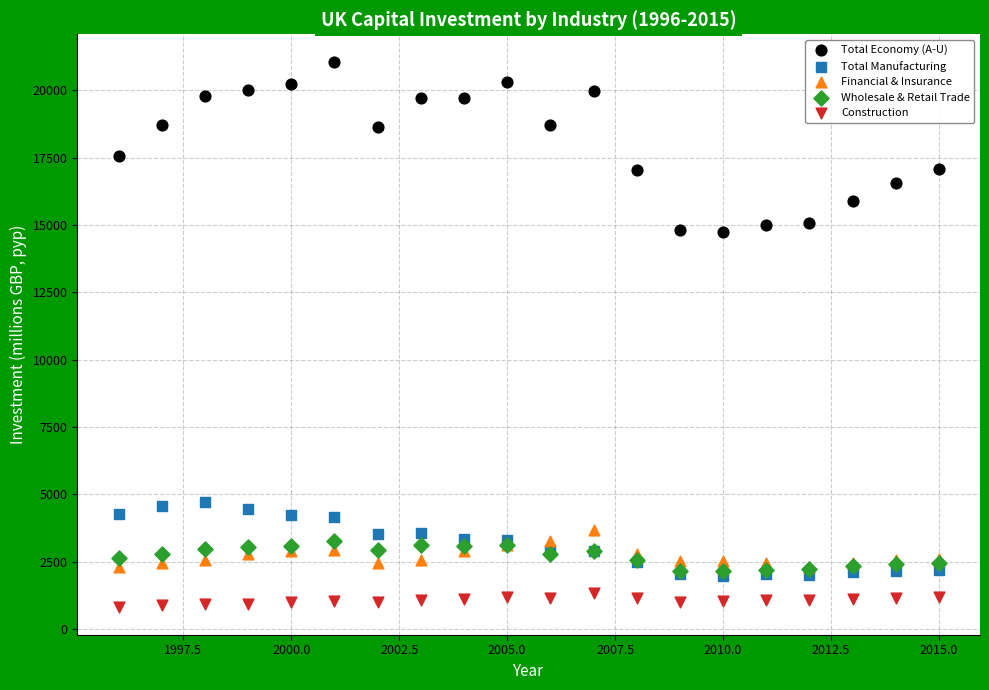

In the Total Economy (A-U) series, what Y value is closest to 17908?

17578.2